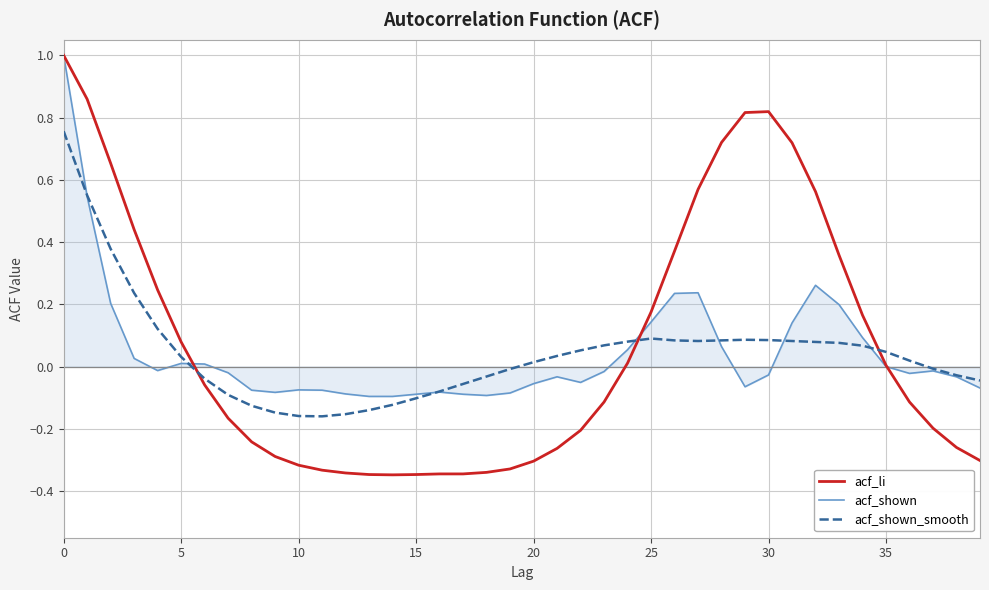

What is the maximum value shown in the chart?

1.0